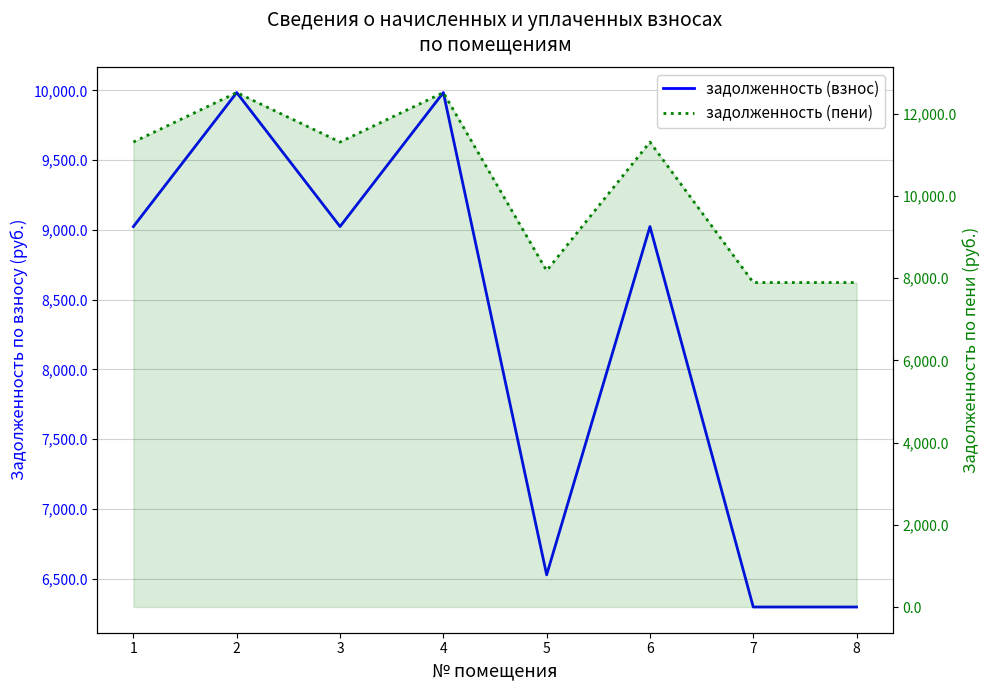

The value of задолженность (пени) at 5 is 8180.4. True or false?

True